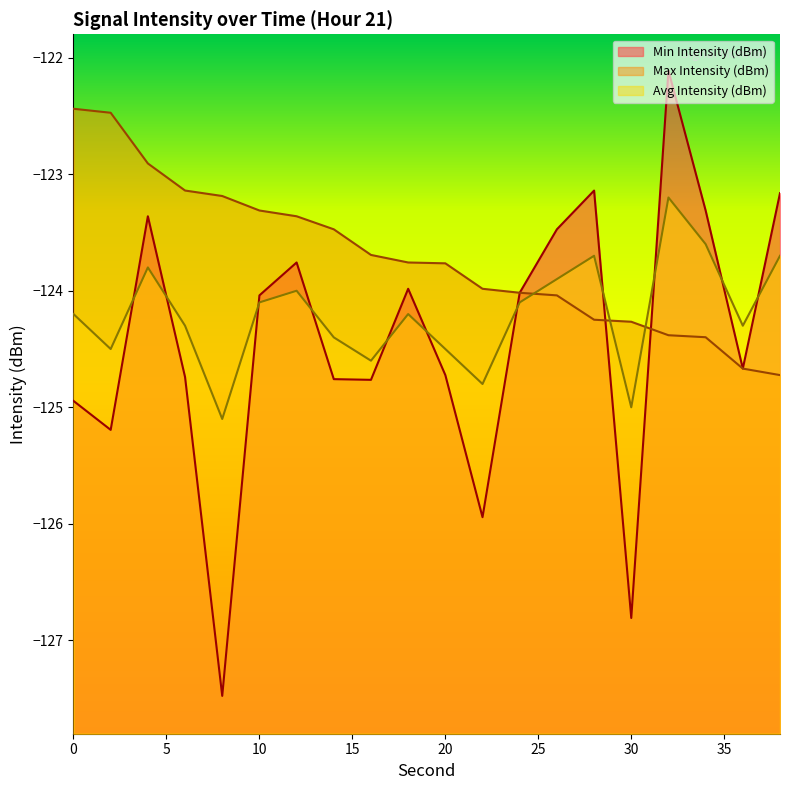

In Min Intensity (dBm), how many points are higher than both neighbors (excluding endpoints)?

5